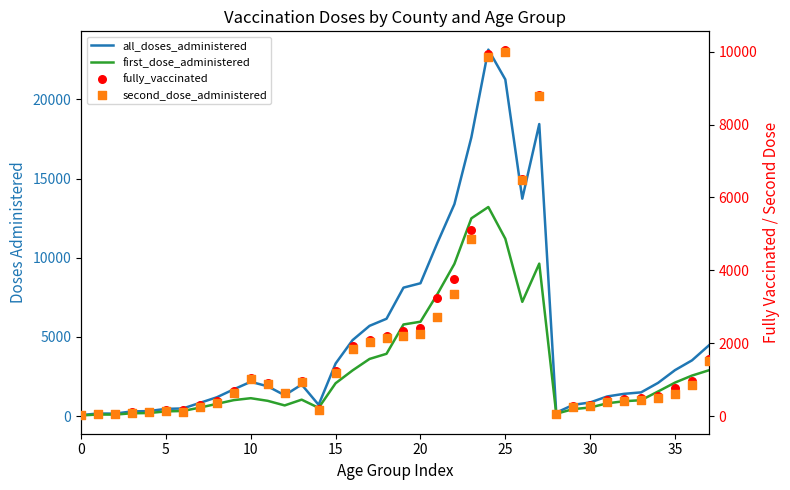

Which series has the largest total across all categories?

all_doses_administered